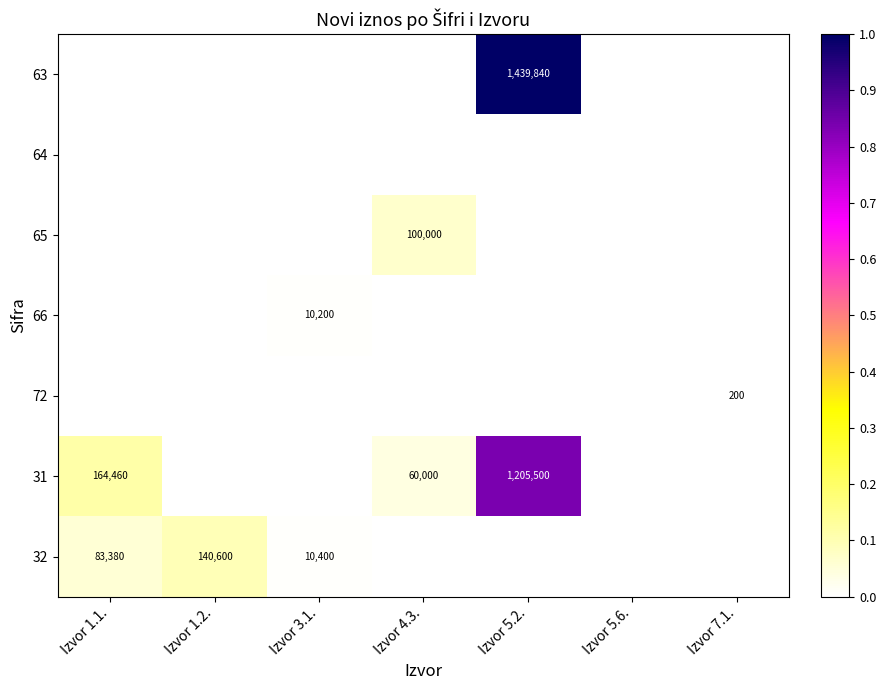

What is the sum of all 32 values?

0.2